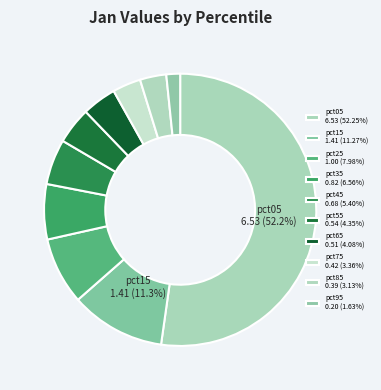

Which slice is the largest?

pct05